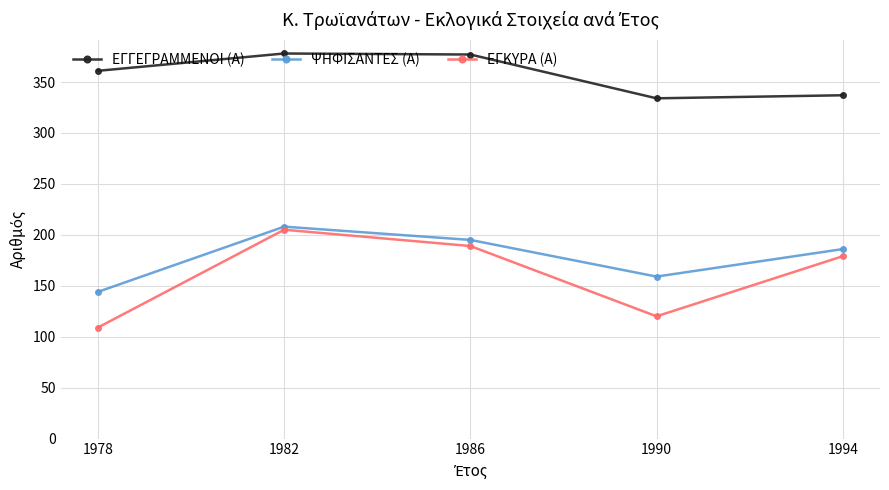

What is the average value of the ΕΓΚΥΡΑ (Α) series?

160